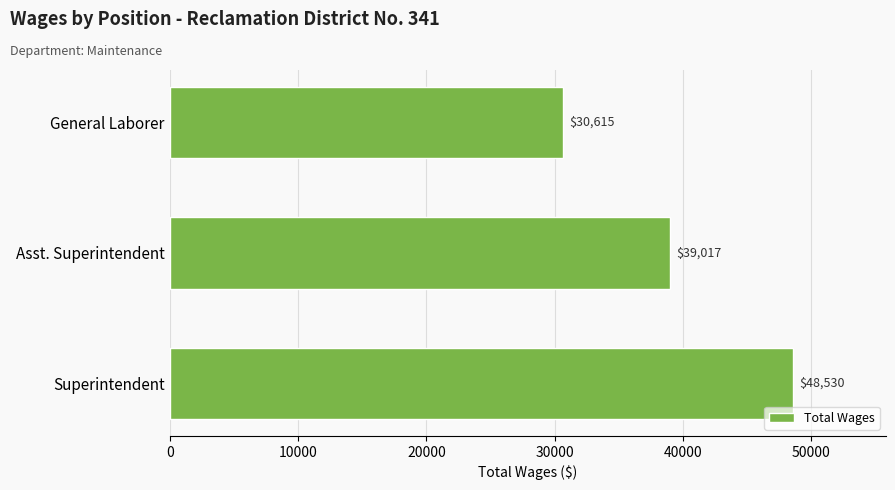

Reading top to bottom, what are all the values shown in this chart?

General Laborer=30615	Asst. Superintendent=39017	Superintendent=48530